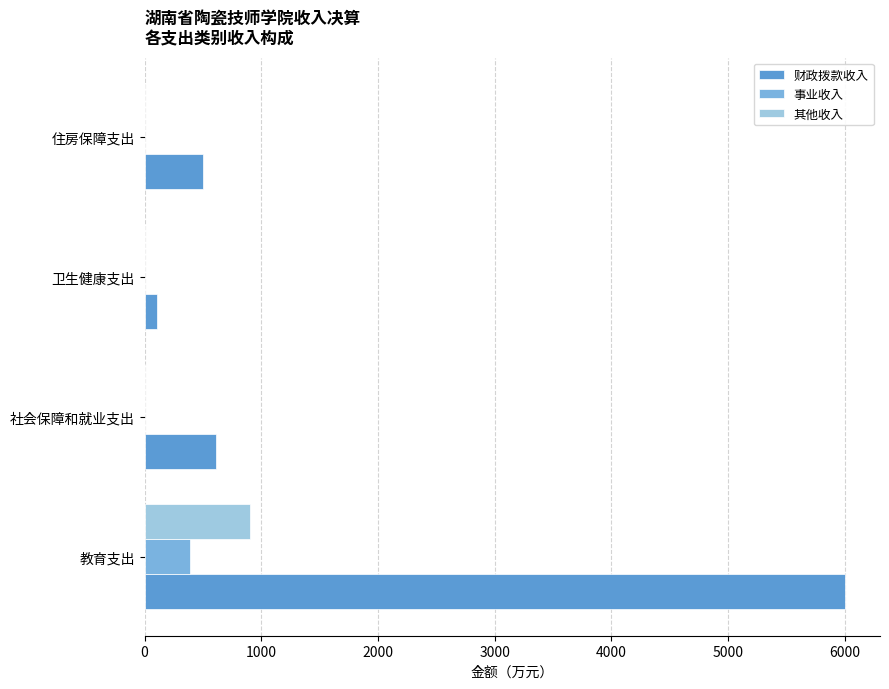

What is the approximate value of 财政拨款收入 at 住房保障支出?

500.0